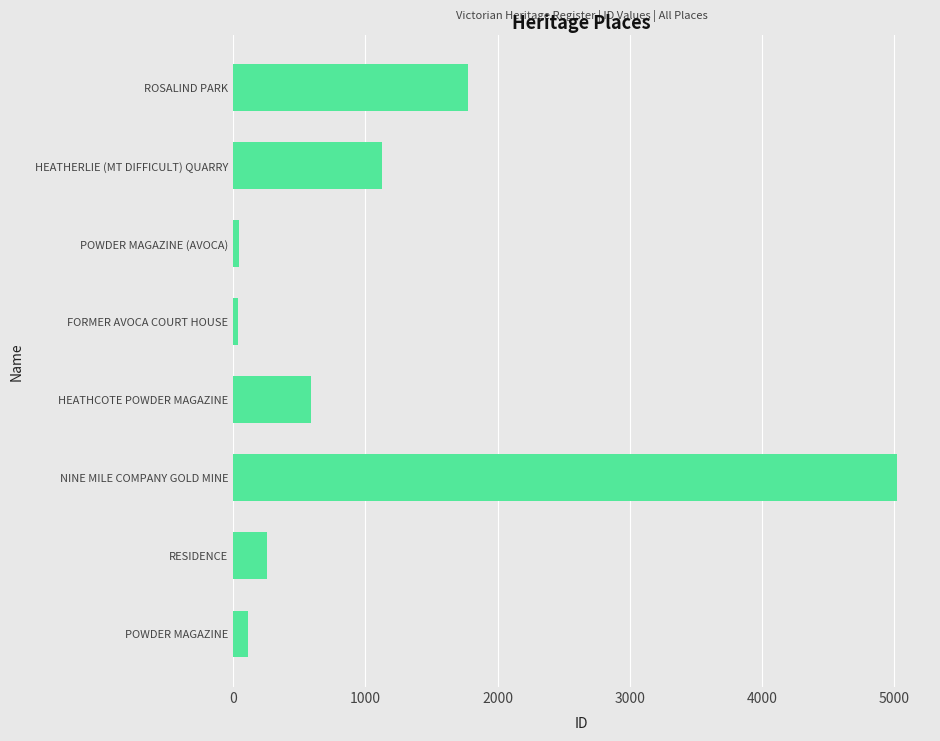

What is the difference between the values at POWDER MAGAZINE and RESIDENCE?

144